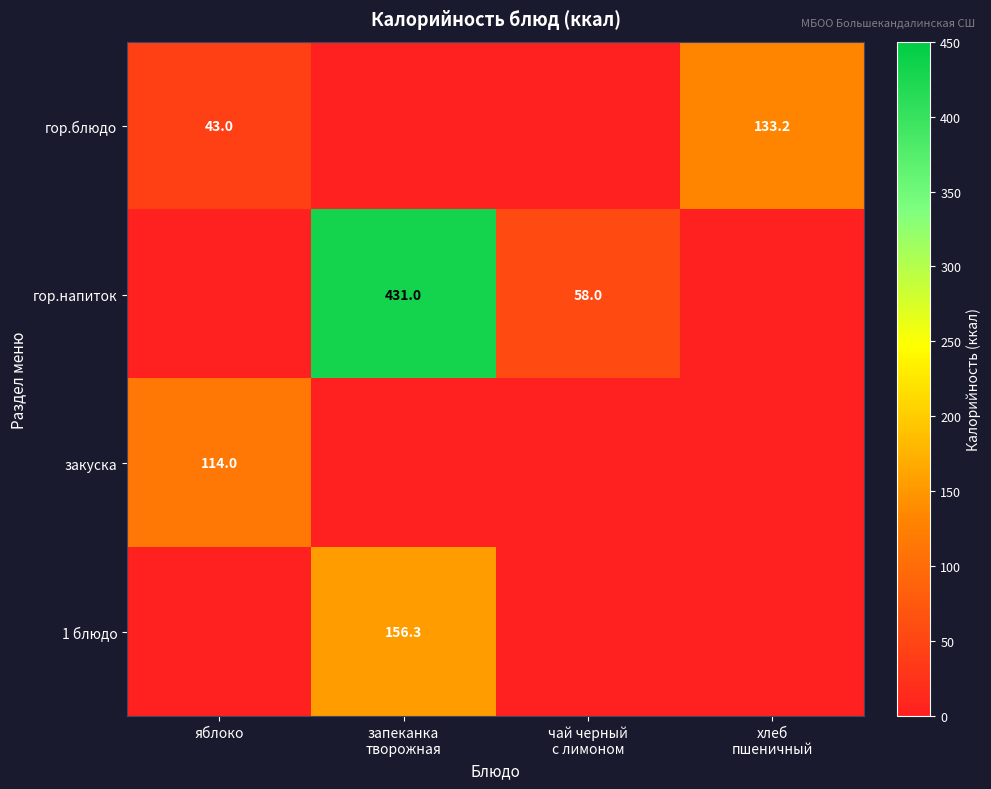

Which category has the highest value in the гор.напиток series?

запеканка творожная